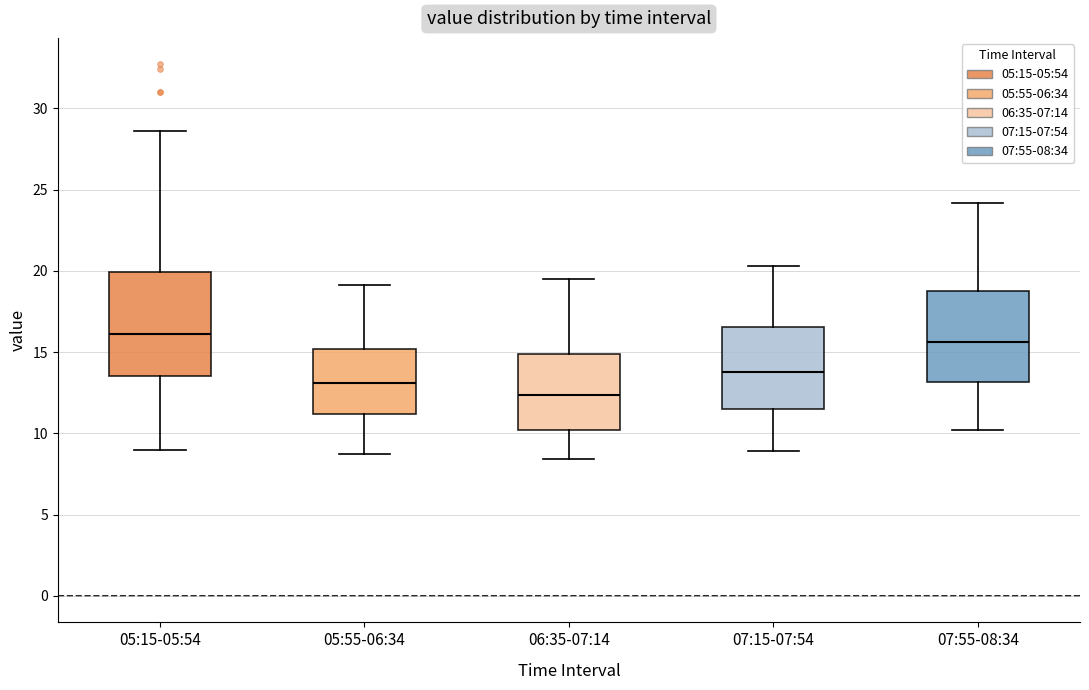

Which box has the lowest median line?

06:35-07:14